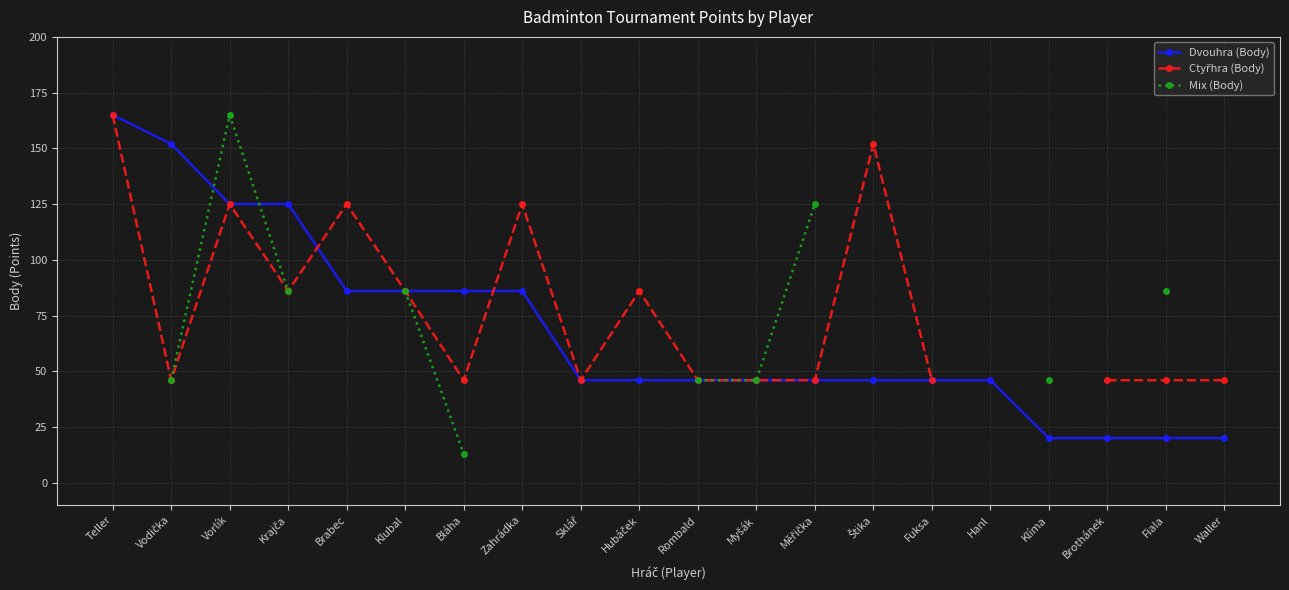

True or false: Ctyřhra (Body) has a value of 46.0 at Fuksa.

True